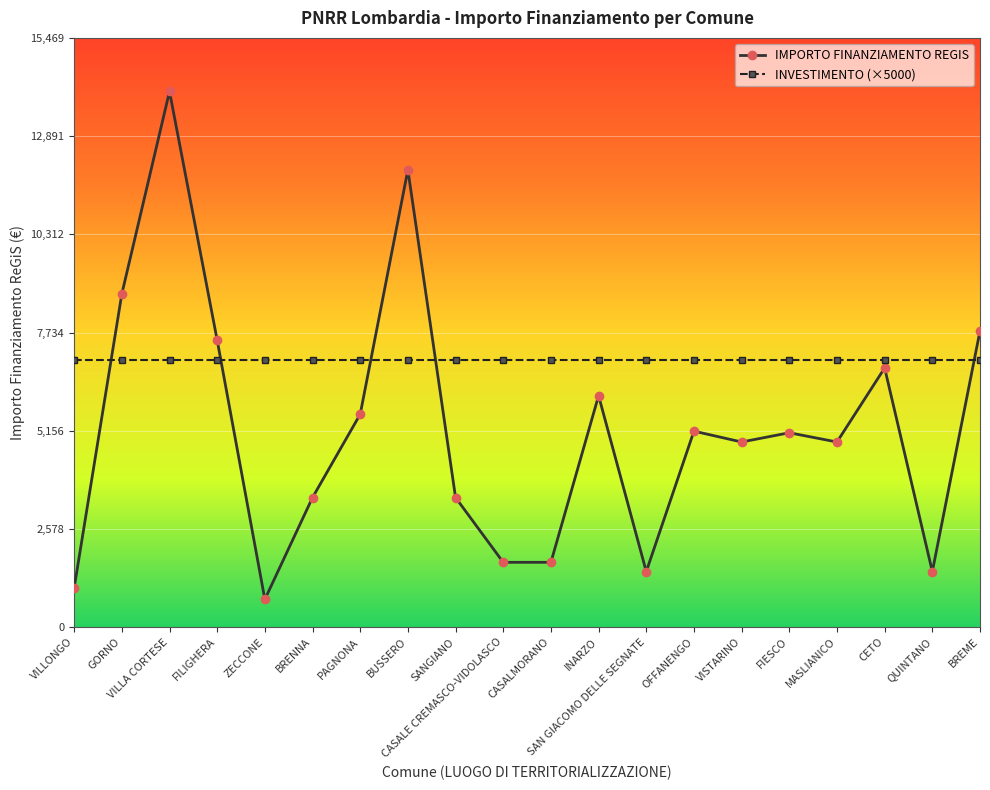

True or false: INVESTIMENTO (×5000) has a value of 10660 at VILLA CORTESE.

False